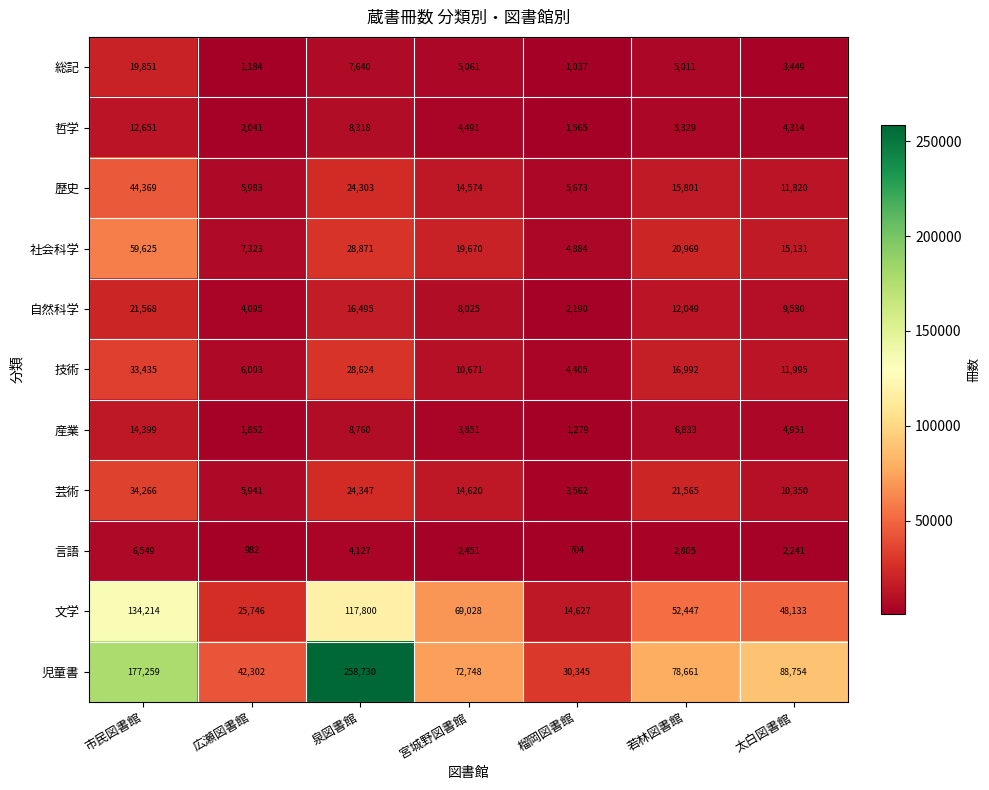

What is the difference between the maximum and second lowest values in the 哲学 series?

10610